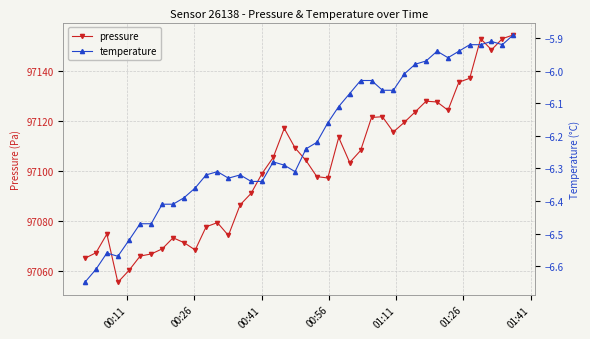

In pressure, how many points are lower than both neighbors (excluding endpoints)?

8